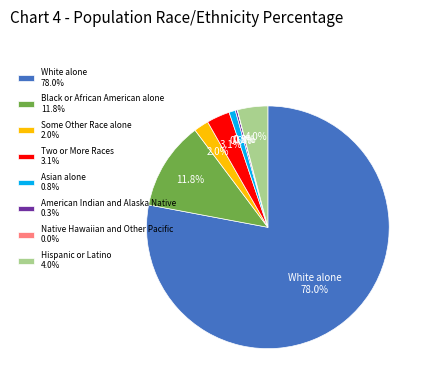

To the nearest percent, what percentage of the pie is Two or More Races?

3%